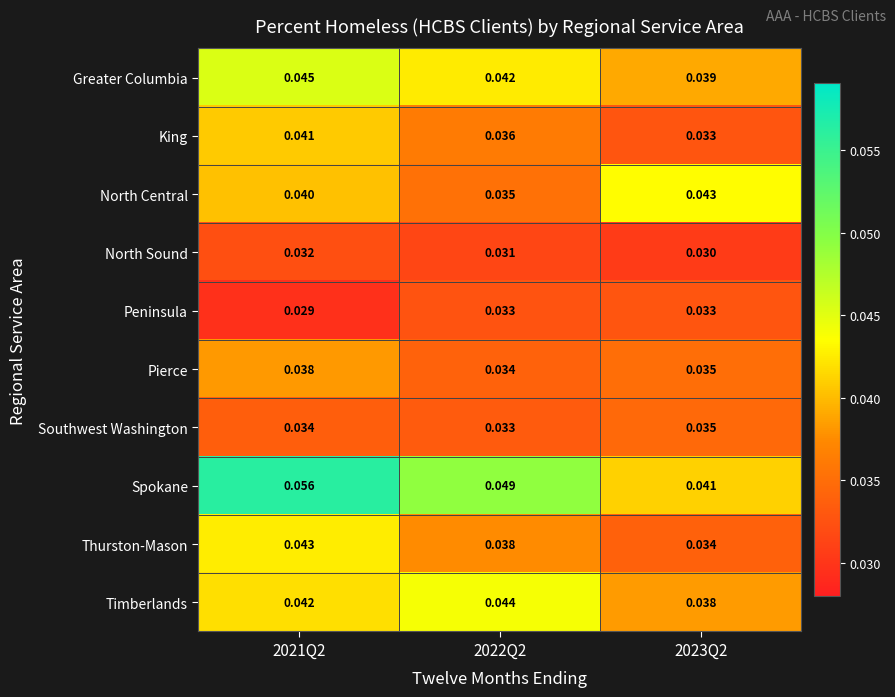

Is the value of Spokane at 2021Q2 greater than the value of Timberlands at 2022Q2?

Yes